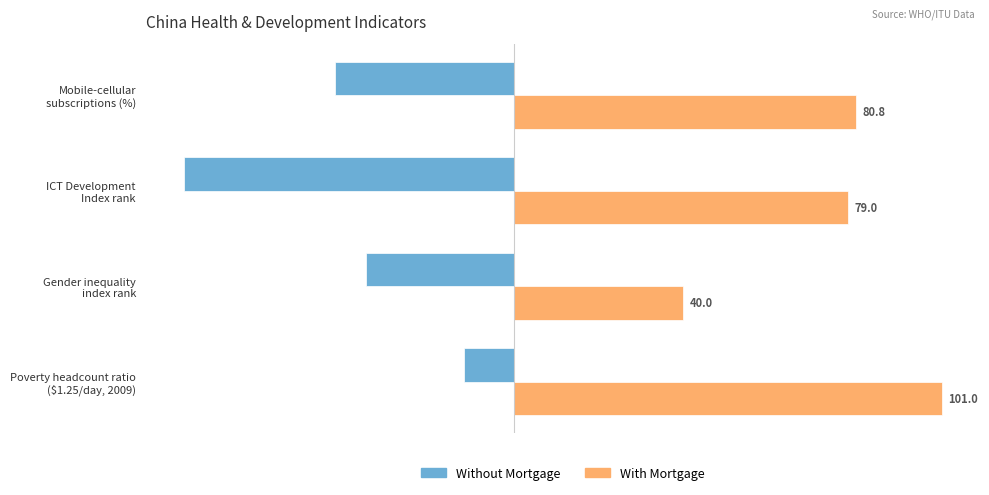

List the series in order of their overall mean, lowest first.

Without Mortgage, With Mortgage